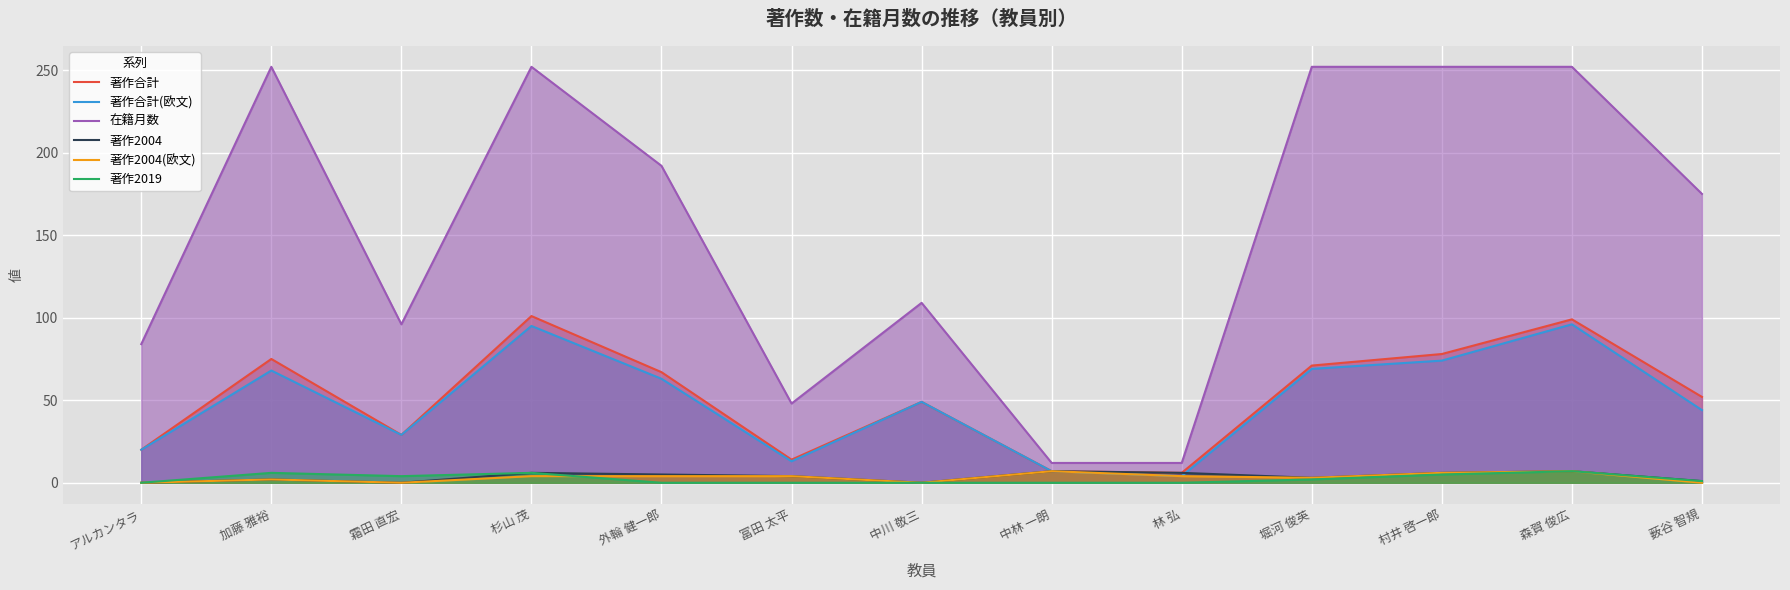

What are all the series names shown in the legend?

著作合計, 著作合計(欧文), 在籍月数, 著作2004, 著作2004(欧文), 著作2019